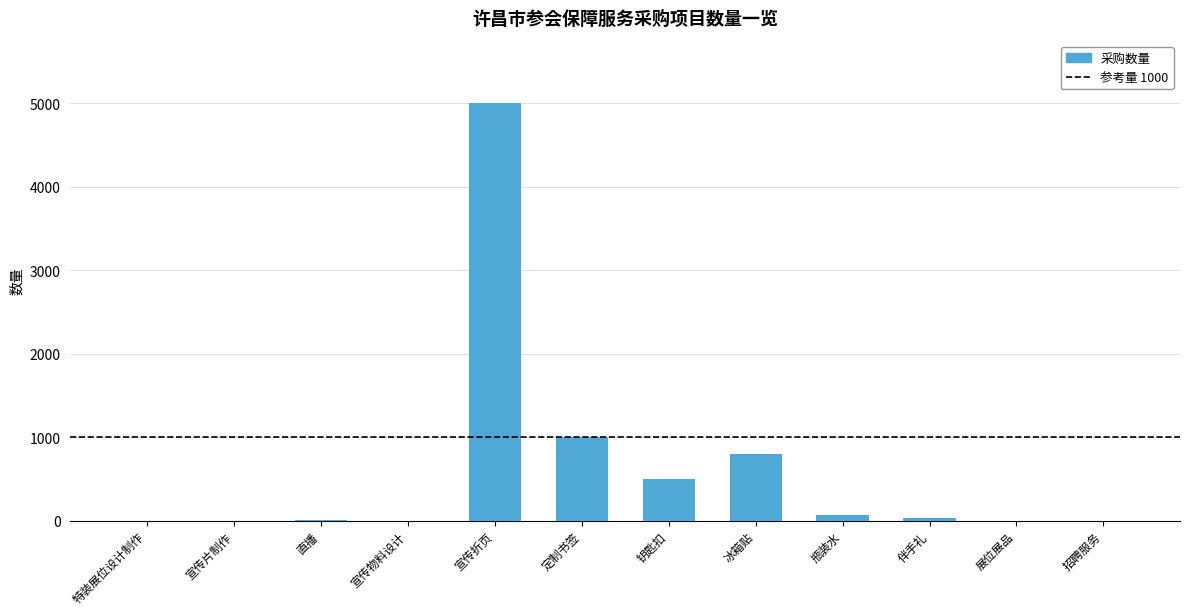

Is it true that the value at 冰箱贴 is 800?

True